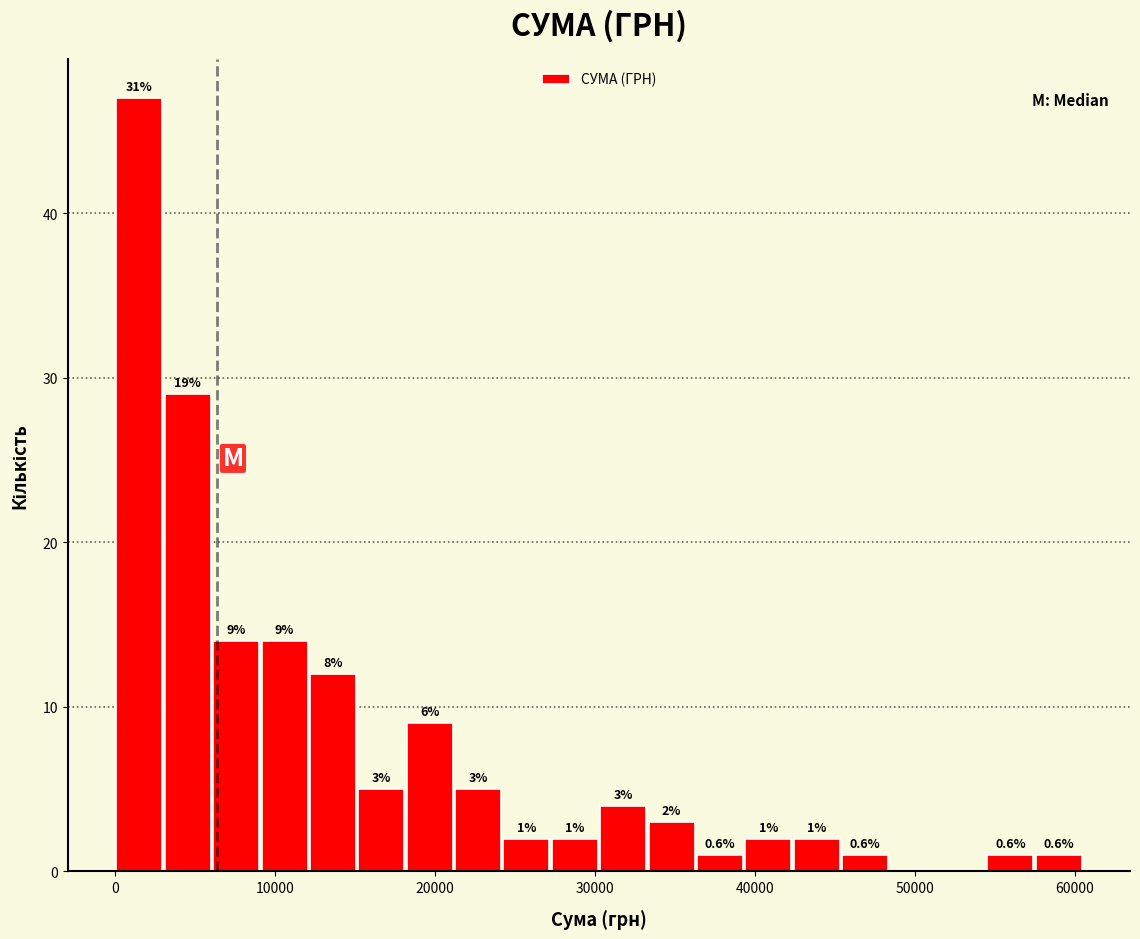

Around what value on the x-axis is the tallest bar? Give the approximate position of its centre, as read against the axis.

2000